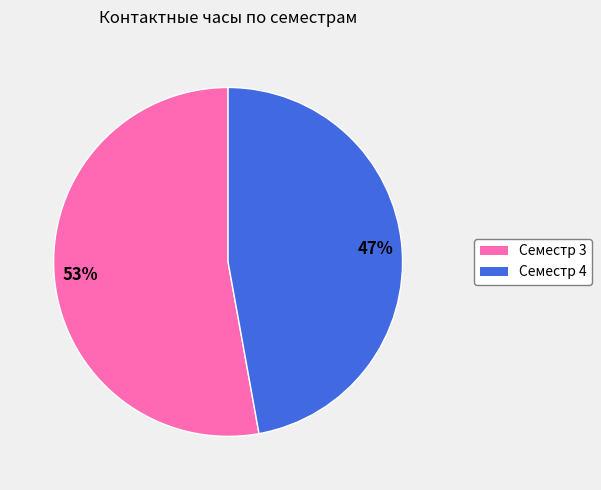

Which has a higher value, Семестр 4 or Семестр 3?

Семестр 3